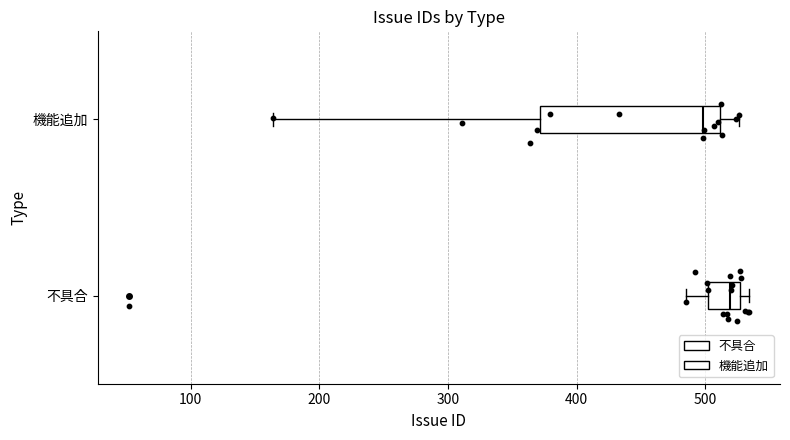

Reading bottom to top, transcribe this box plot: for each box, give where its median line is, the range the box spans, and where its two whiskers end, as read against the x-axis. The values are not printed on the chart, so give them approximately, as read against the axis.

不具合: median 520, box 500 to 530, whiskers 490 to 530 (just right of the box's right edge)
機能追加: median 500, box 370 to 510, whiskers 160 to 530